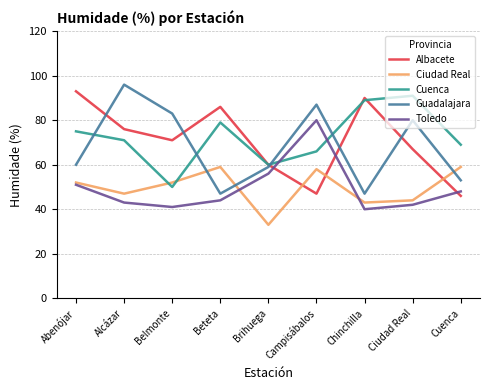

What position from the left is Campisábalos?

6